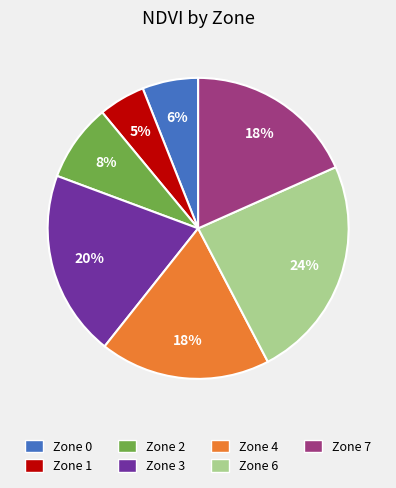

Combined, do Zone 7 and Zone 2 account for over 50%?

No